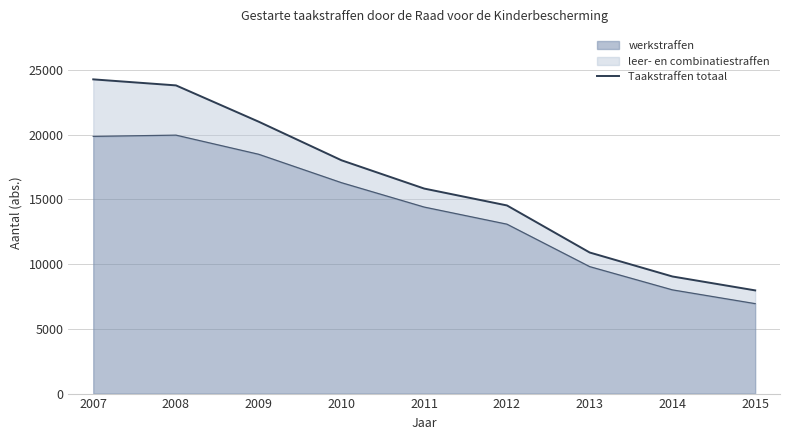

Which label corresponds to the smallest value in the chart?

2015